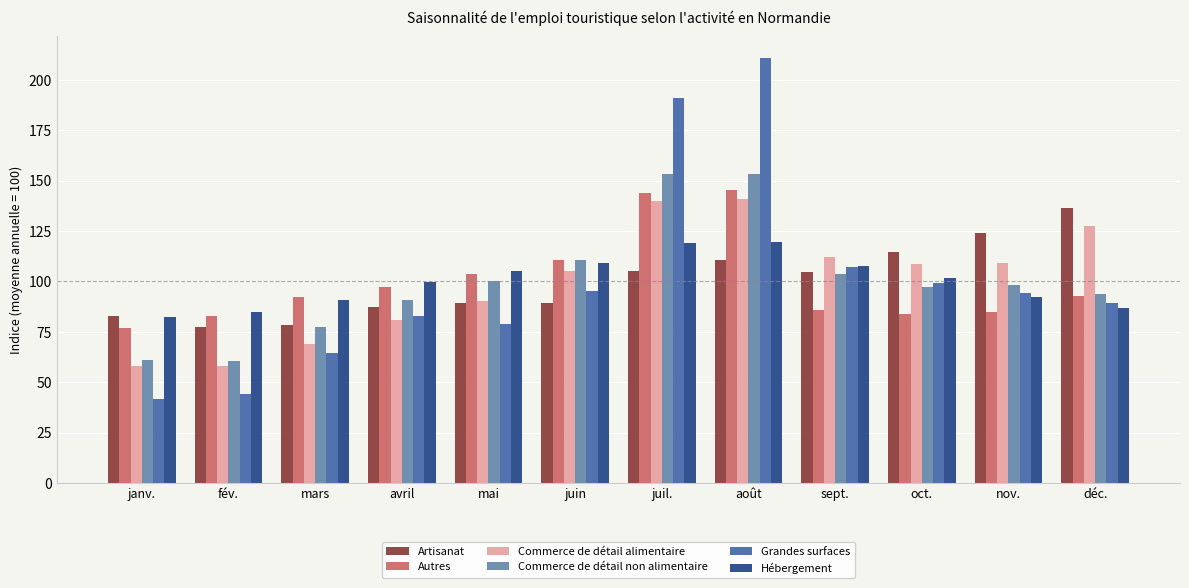

What is the total value across all series at mai?

567.2